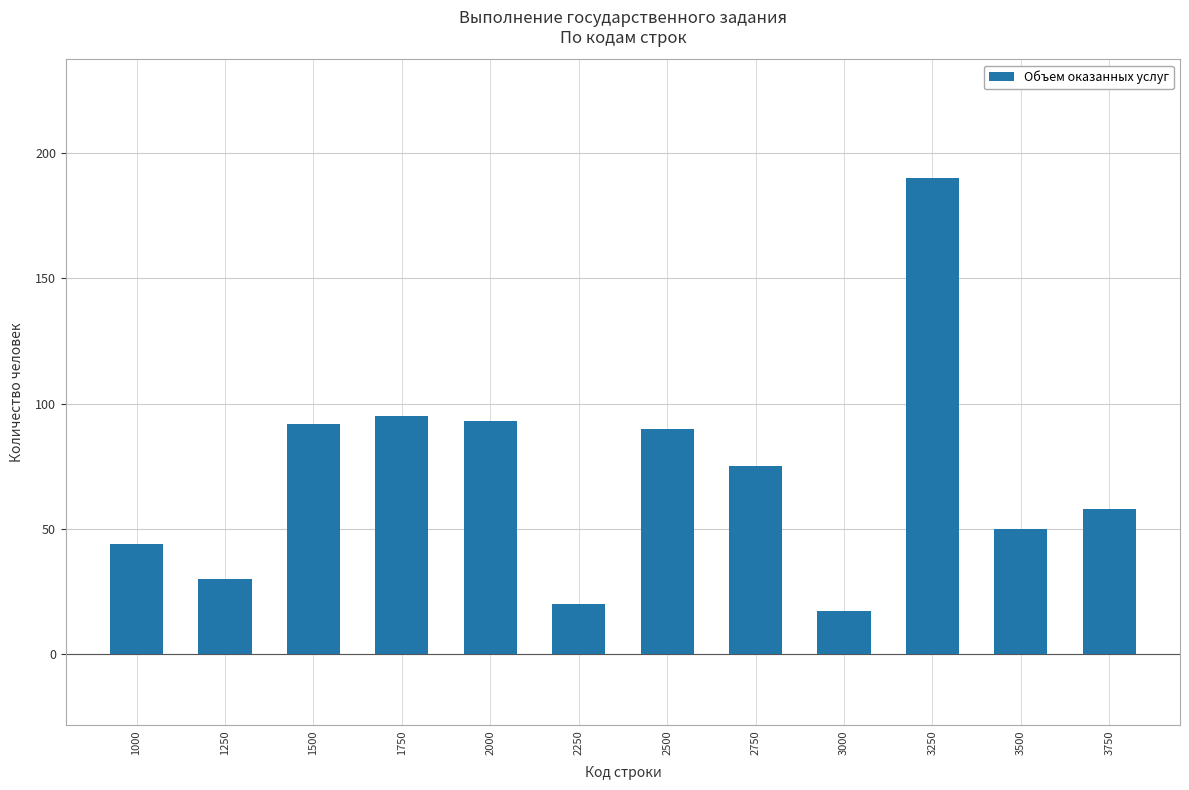

What is the ratio of the value at 3250 to the value at 1000?

4.3